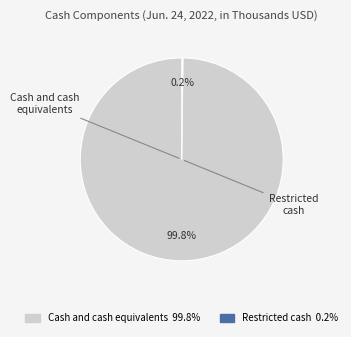

The Cash and cash equivalents slice represents 86% of the pie. True or false?

False